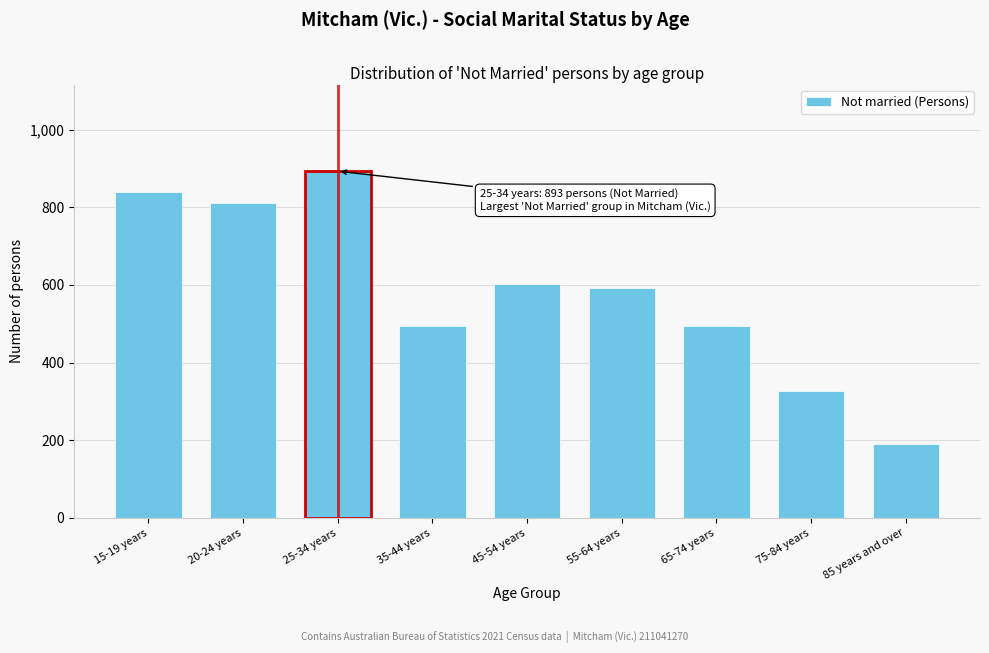

Reading left to right, extract all data points from this chart.

15-19 years=839	20-24 years=812	25-34 years=893	35-44 years=495	45-54 years=603	55-64 years=592	65-74 years=495	75-84 years=327	85 years and over=190